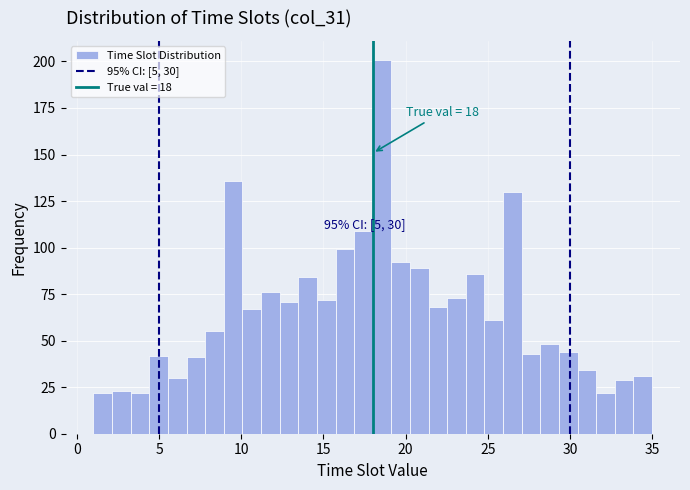

Read against the x-axis, roughly where is the centre of the tallest bar?

18.5